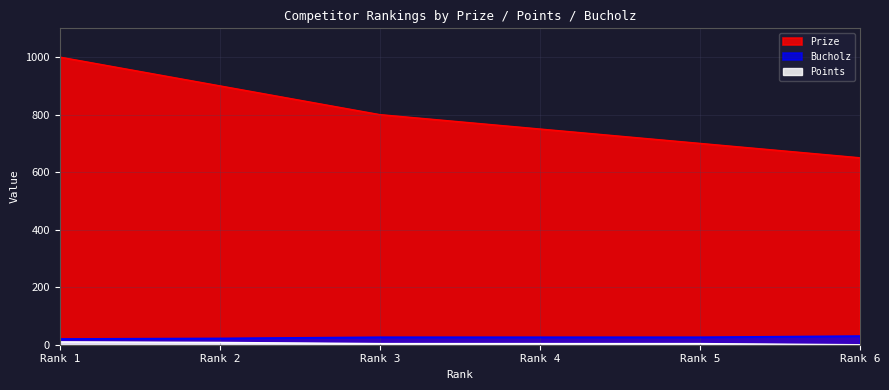

What is the difference between the maximum and minimum values in the Bucholz series?

10